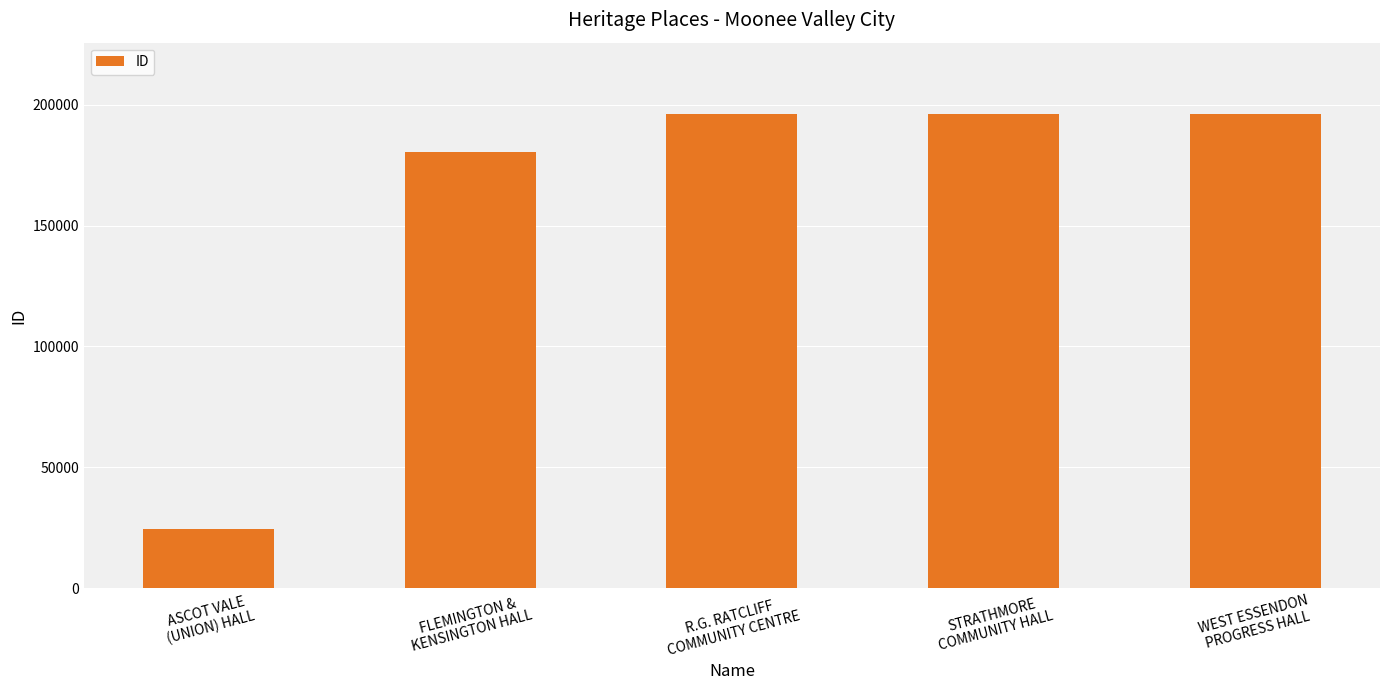

What is the change in value from ASCOT VALE
(UNION) HALL to R.G. RATCLIFF
COMMUNITY CENTRE?

+171834